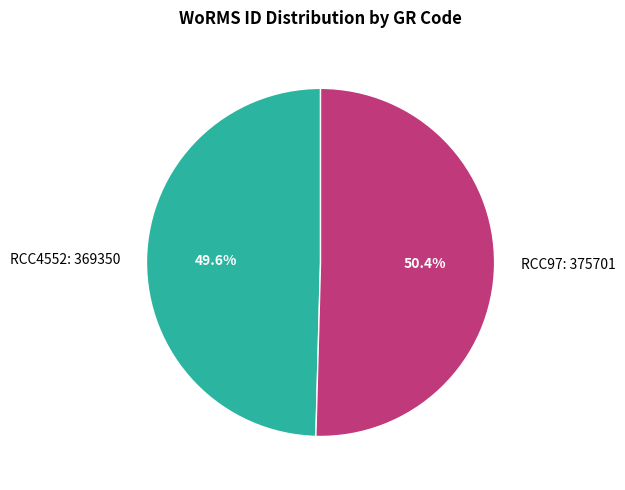

What percentage do RCC4552 and RCC97 together represent?

100.0%